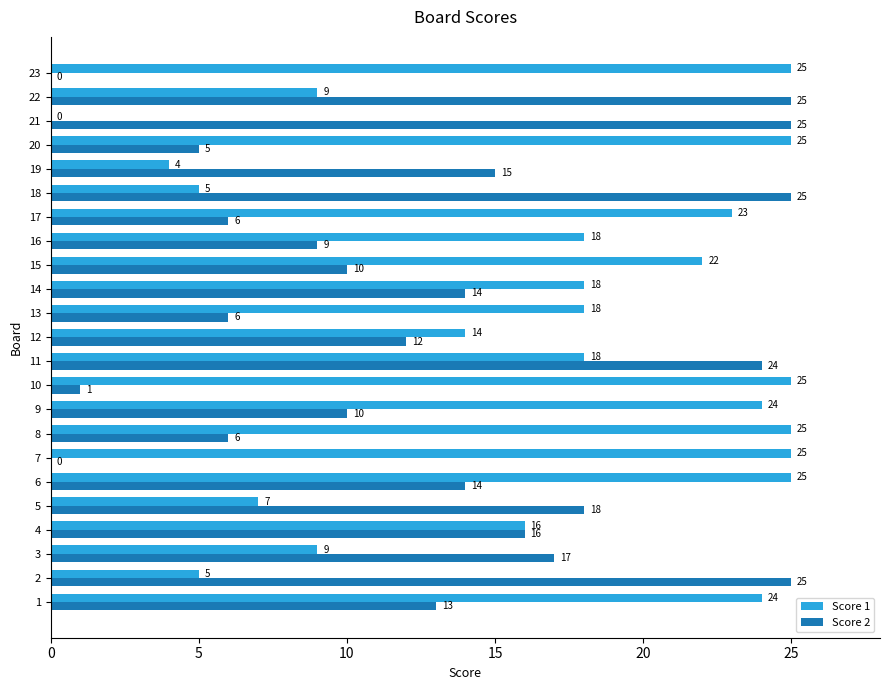

What is the sum of all Score 1 values?

384